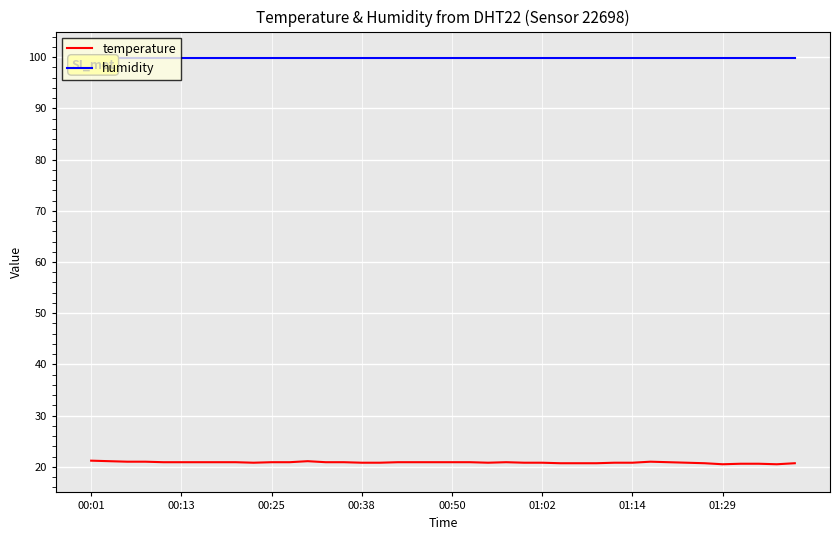

Which series has the widest spread of values?

temperature